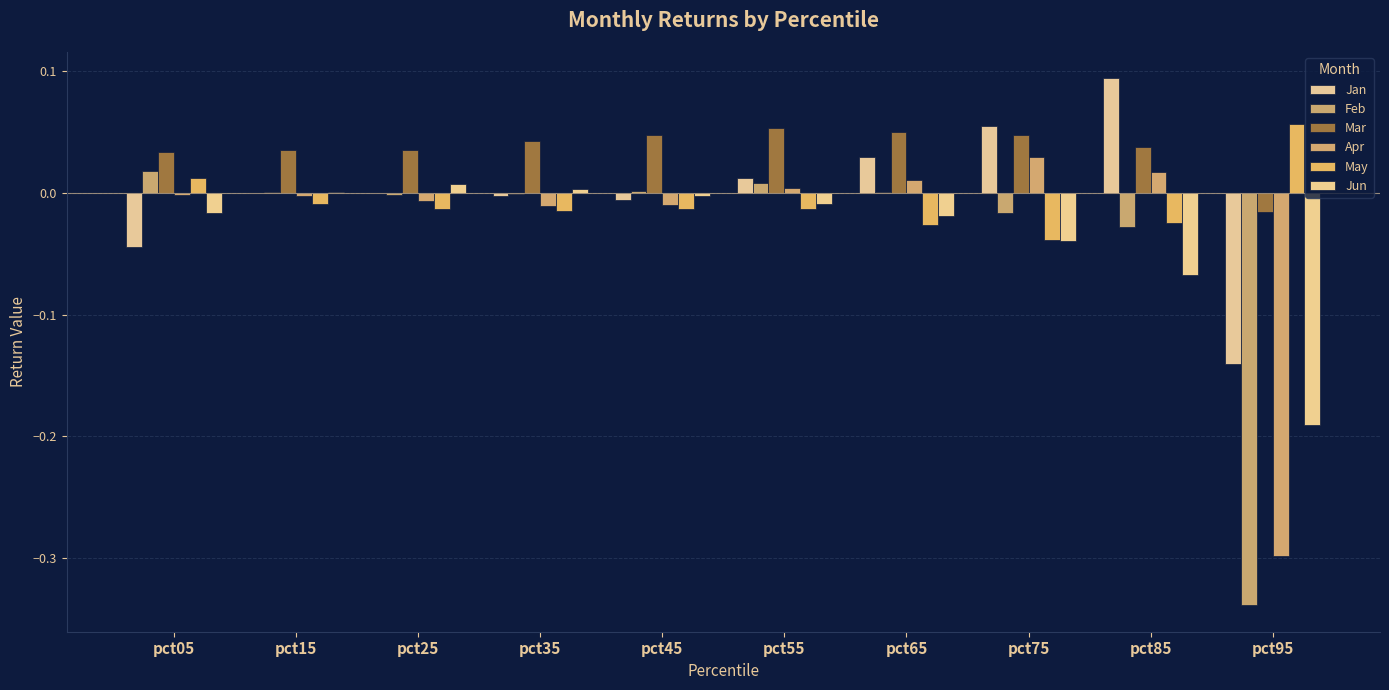

How many categories are shown in the chart?

10